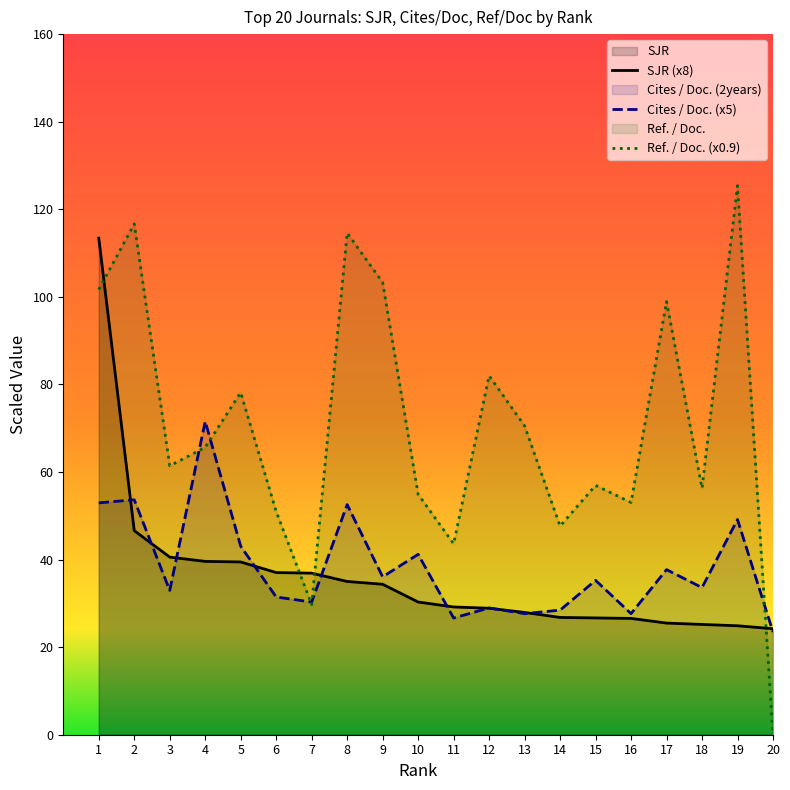

Reading left to right, transcribe all the data shown in this chart.

SJR: 113.4	46.6	40.6	39.6	39.5	37.0	36.9	35.0	34.4	30.3	29.2	28.9	27.9	26.8	26.7	26.6	25.5	25.2	24.9	24.2
Cites / Doc. (2years): 53.0	53.7	33.0	71.5	43.0	31.4	30.3	52.5	36.0	41.2	26.6	28.9	27.7	28.5	35.2	27.7	37.7	33.6	49.1	23.5
Ref. / Doc.: 101.7	116.7	61.4	65.6	78.1	51.0	29.7	114.6	103.3	54.9	43.6	82.0	70.5	47.6	57.0	53.0	98.9	56.3	125.4	0.0